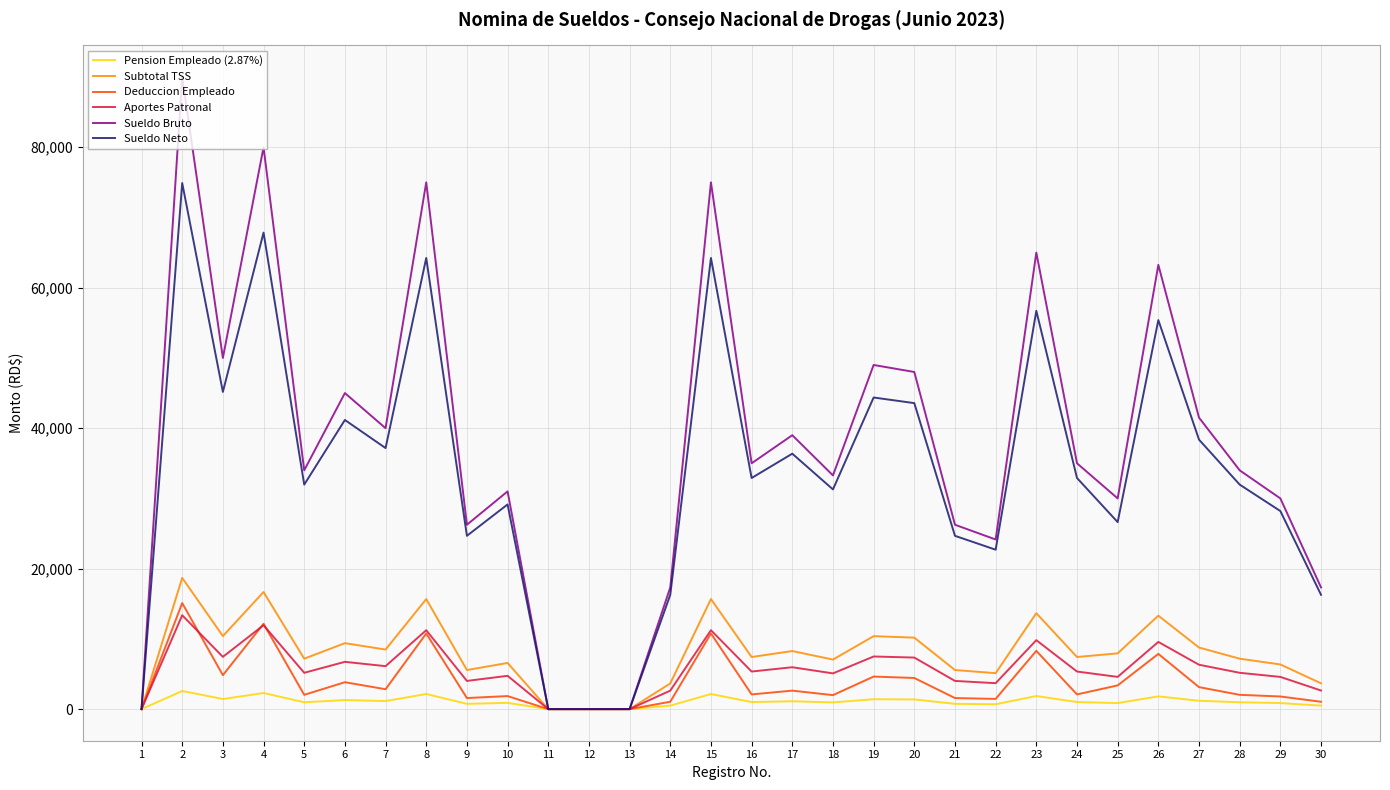

The value of Subtotal TSS at 15 is 15668.2. True or false?

True